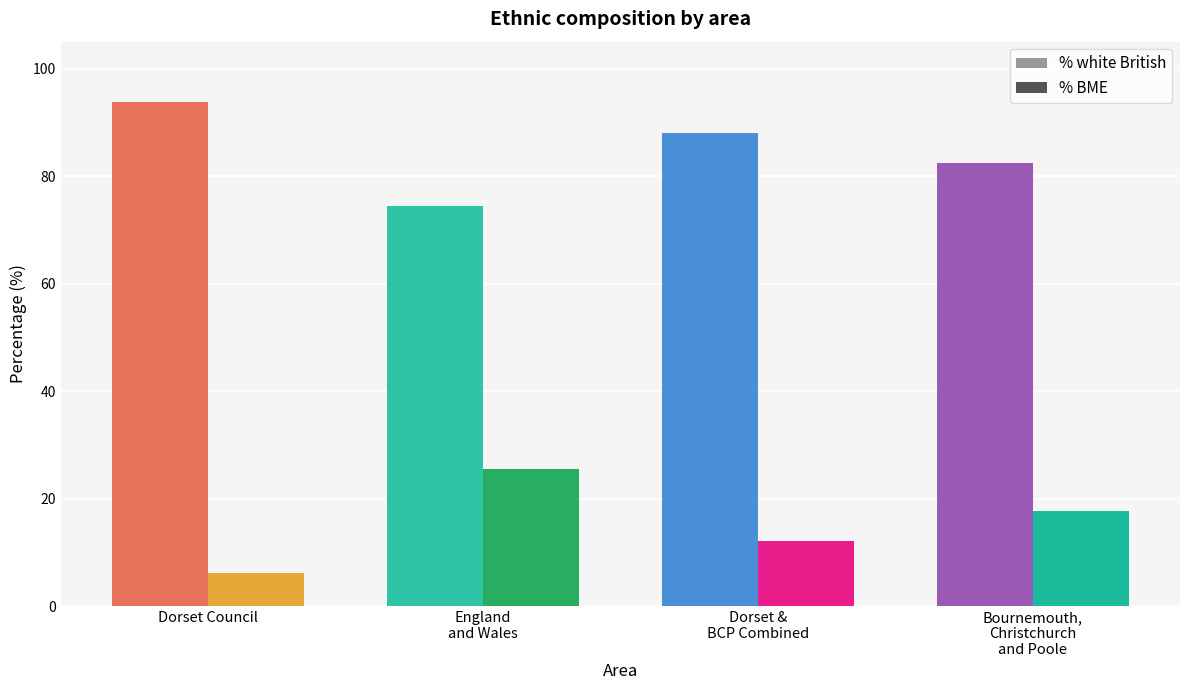

What position from the left is England and Wales?

2